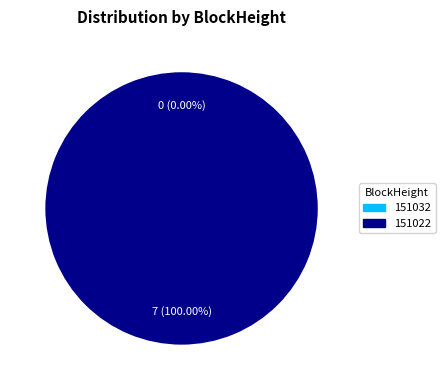

Does 151022 account for over 50% of the chart?

Yes